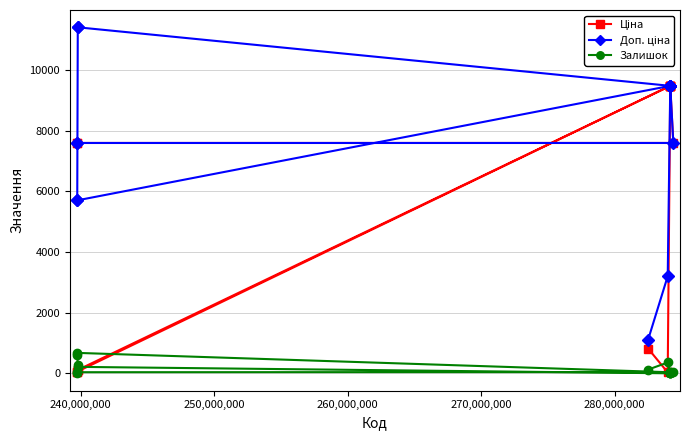

What is the greatest value displayed?

11410.0